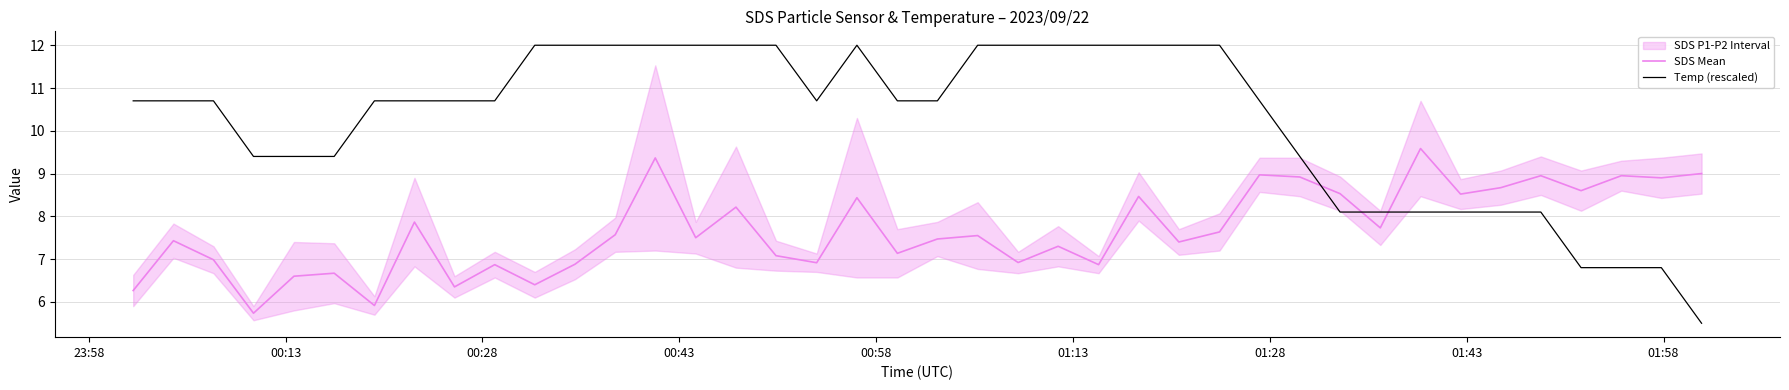

Reading left to right, what are all the values shown in this chart?

SDS Mean: 6.3	7.4	7.0	5.7	6.6	6.7	5.9	7.9	6.3	6.9	6.4	6.9	7.6	9.4	7.5	8.2	7.1	6.9	8.4	7.1	7.5	7.5	6.9	7.3	6.9	8.5	7.4	7.6	9.0	8.9	8.5	7.7	9.6	8.5	8.7	8.9	8.6	8.9	8.9	9.0
Temp (rescaled): 10.7	10.7	10.7	9.4	9.4	9.4	10.7	10.7	10.7	10.7	12.0	12.0	12.0	12.0	12.0	12.0	12.0	10.7	12.0	10.7	10.7	12.0	12.0	12.0	12.0	12.0	12.0	12.0	10.7	9.4	8.1	8.1	8.1	8.1	8.1	8.1	6.8	6.8	6.8	5.5